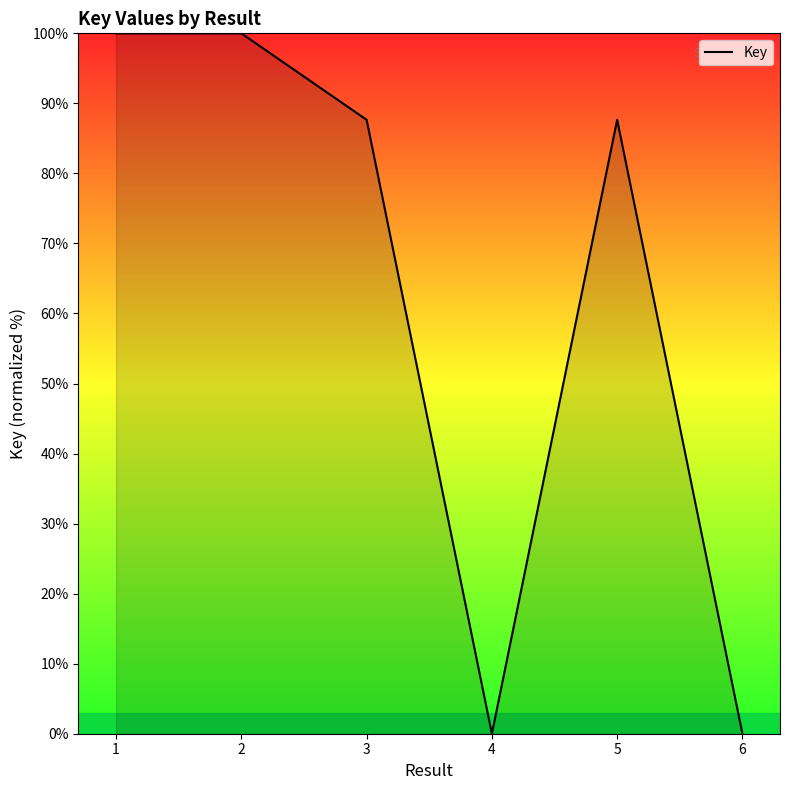

The value at 2 is 55.9. True or false?

False